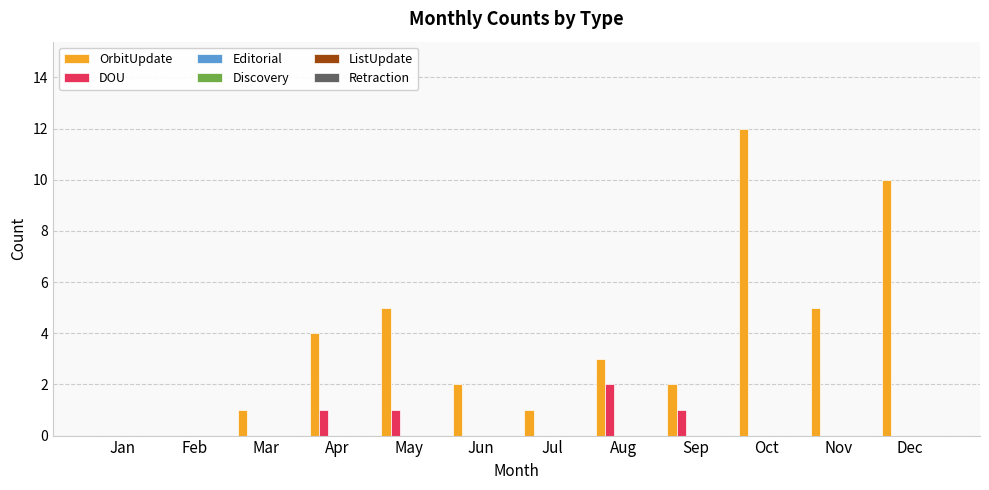

Which series has the largest total across all categories?

OrbitUpdate